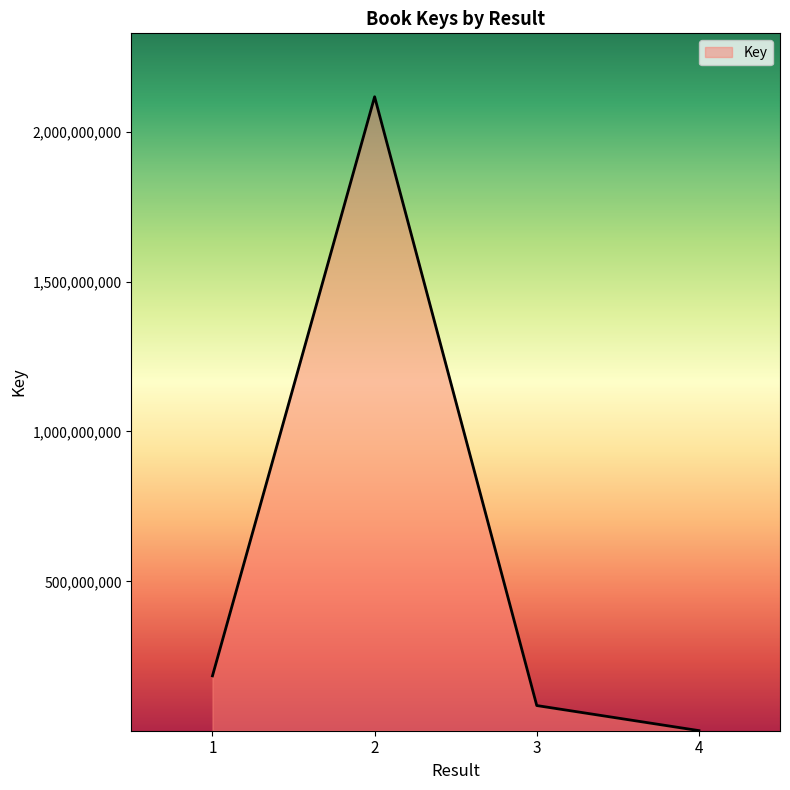

List the labels in order of value, smallest first.

4, 3, 1, 2